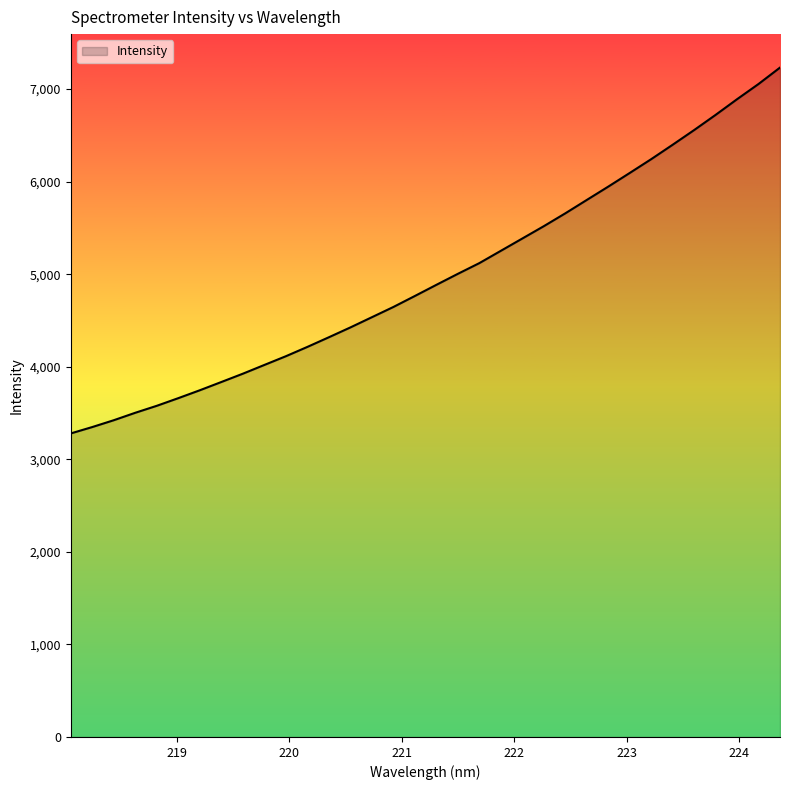

True or false: the data has more than 1 interior local peaks.

False